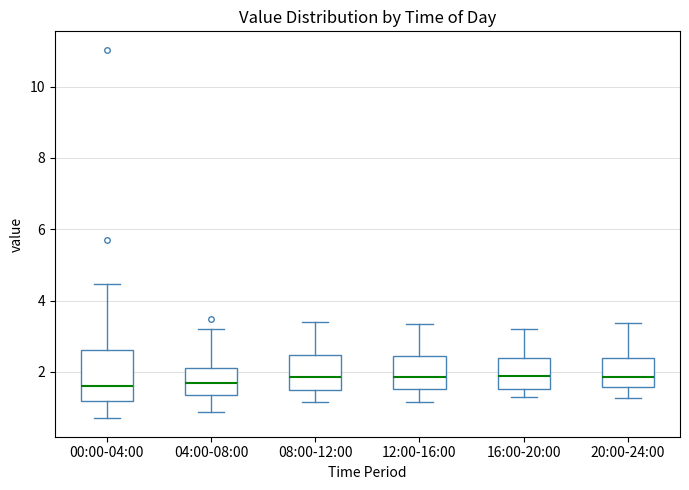

Reading left to right, read every box against the y-axis: the position of its median line, the range the box covers, and the ends of its whiskers. The values are not printed on the chart, so give them approximately, as read against the axis.

00:00-04:00: median 1.6, box 1.2 to 2.6, whiskers 0.8 to 4.4
04:00-08:00: median 1.6, box 1.4 to 2.2, whiskers 0.8 to 3.2
08:00-12:00: median 1.8, box 1.4 to 2.4, whiskers 1.2 to 3.4
12:00-16:00: median 1.8, box 1.6 to 2.4, whiskers 1.2 to 3.4
16:00-20:00: median 1.8, box 1.6 to 2.4, whiskers 1.4 to 3.2
20:00-24:00: median 1.8, box 1.6 to 2.4, whiskers 1.2 to 3.4